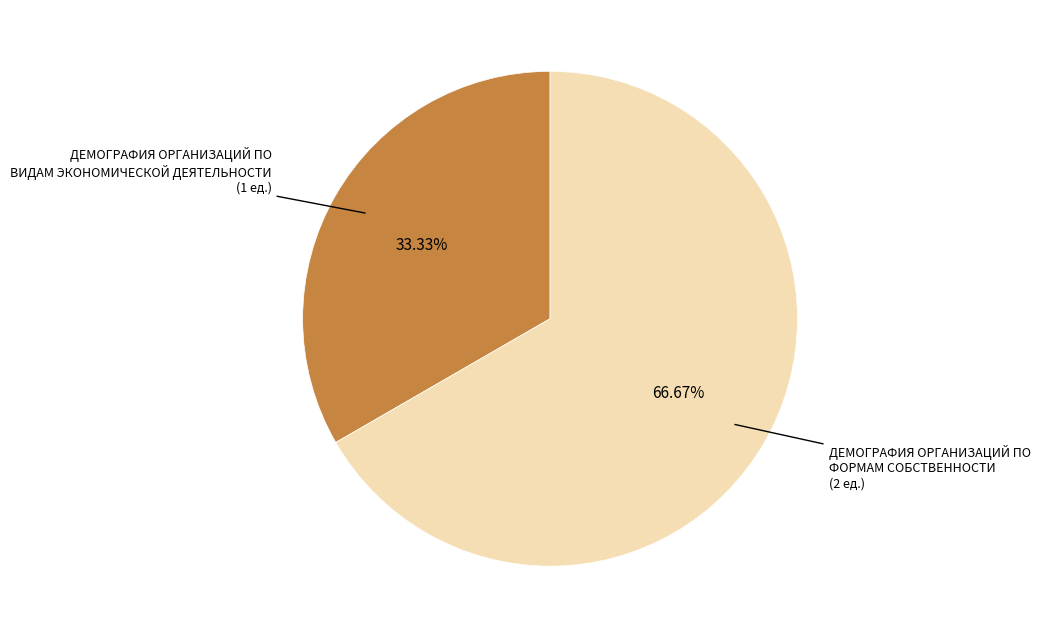

Rank the categories by value from highest to lowest.

ДЕМОГРАФИЯ ОРГАНИЗАЦИЙ ПО ФОРМАМ СОБСТВЕННОСТИ, ДЕМОГРАФИЯ ОРГАНИЗАЦИЙ ПО ВИДАМ ЭКОНОМИЧЕСКОЙ ДЕЯТЕЛЬНОСТИ